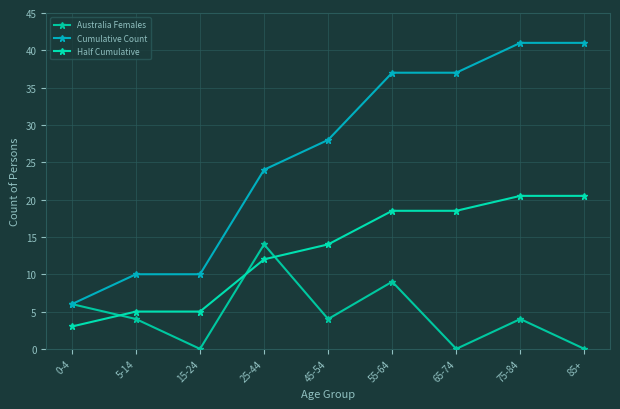

Is it true that Half Cumulative equals 18.5 at 65-74?

True